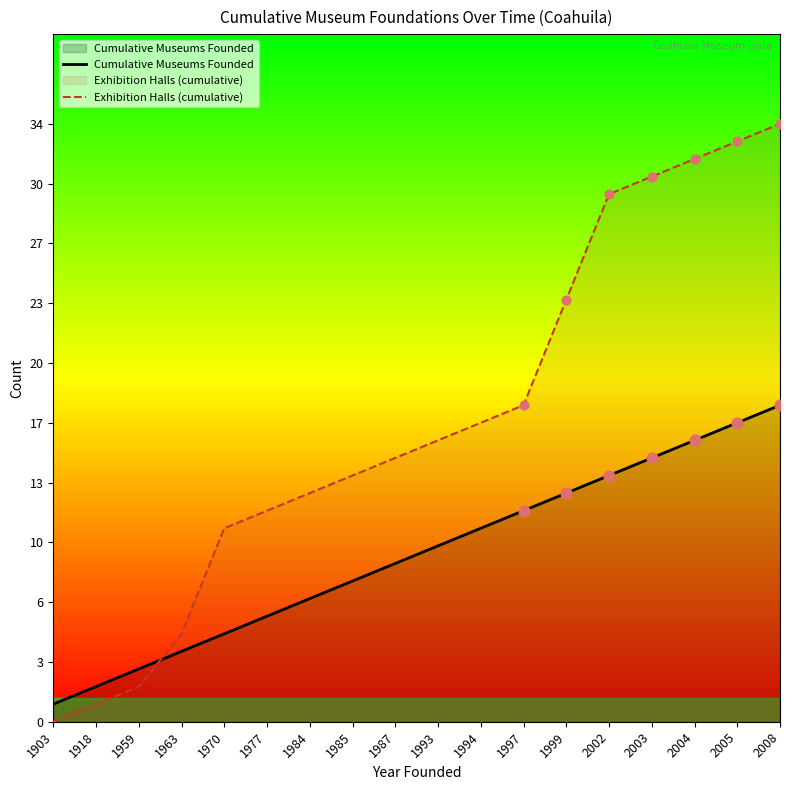

Which series contains the highest Y value?

Exhibition Halls (cumulative)